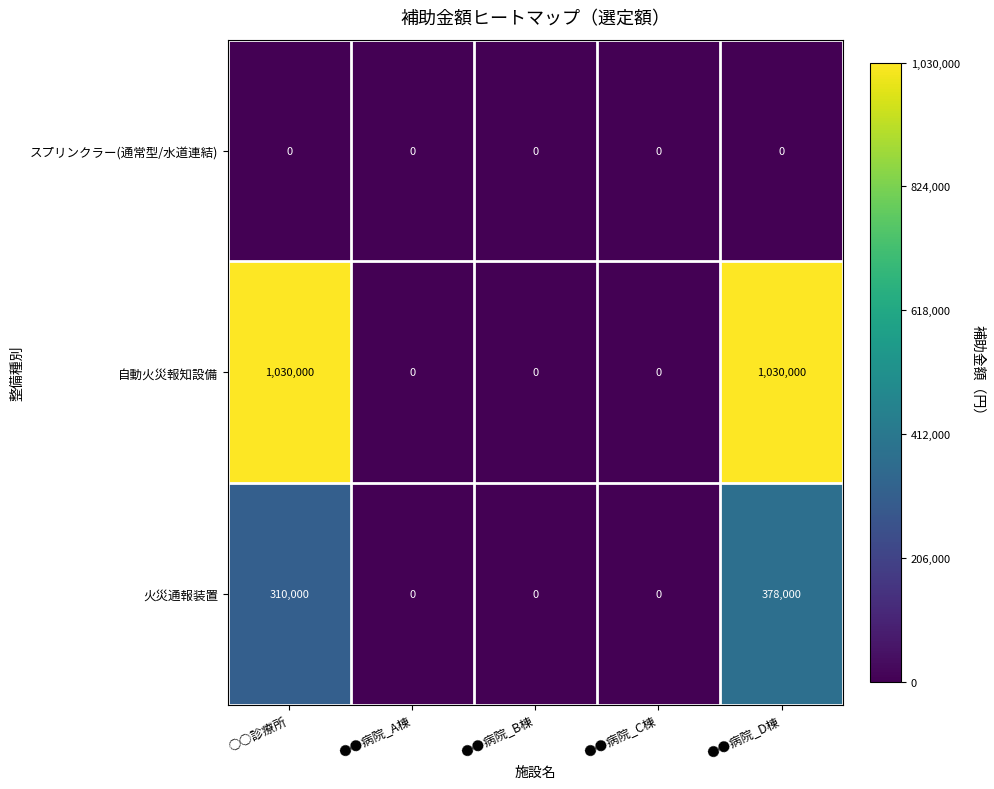

Reading left to right, transcribe all the data shown in this chart.

スプリンクラー(通常型/水道連結): 0	0	0	0	0
自動火災報知設備: 1030000	0	0	0	1030000
火災通報装置: 310000	0	0	0	378000